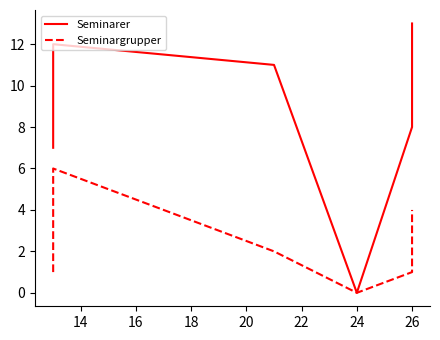

Reading left to right, extract all data points from this chart.

Seminarer: 7	8	8	8	8	8	8	8	8	9	10	10	10	10	10	10	10	10	11	12	11	0	8	13
Seminargrupper: 1	1	1	1	1	1	1	1	1	2	2	3	3	3	4	4	5	6	6	6	2	0	1	4